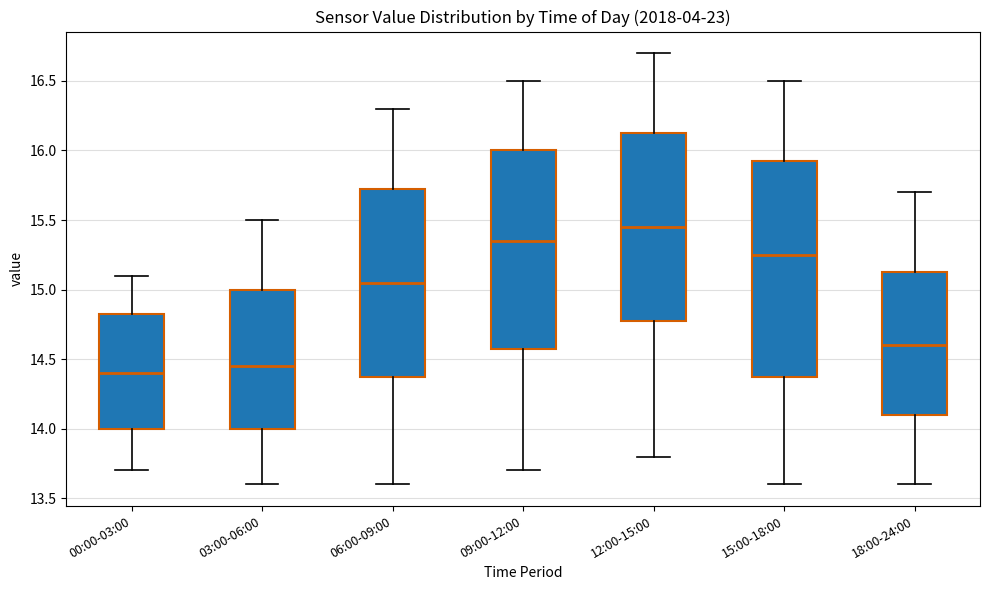

Reading left to right, transcribe this box plot: for each box, give where its median line is, the range the box spans, and where its two whiskers end, as read against the y-axis. The values are not printed on the chart, so give them approximately, as read against the axis.

00:00-03:00: median 14.40, box 14.00 to 14.85, whiskers 13.70 to 15.10
03:00-06:00: median 14.45, box 14.00 to 15.00, whiskers 13.60 to 15.50
06:00-09:00: median 15.05, box 14.40 to 15.75, whiskers 13.60 to 16.30
09:00-12:00: median 15.35, box 14.60 to 16.00, whiskers 13.70 to 16.50
12:00-15:00: median 15.45, box 14.80 to 16.15, whiskers 13.80 to 16.70
15:00-18:00: median 15.25, box 14.40 to 15.95, whiskers 13.60 to 16.50
18:00-24:00: median 14.60, box 14.10 to 15.15, whiskers 13.60 to 15.70